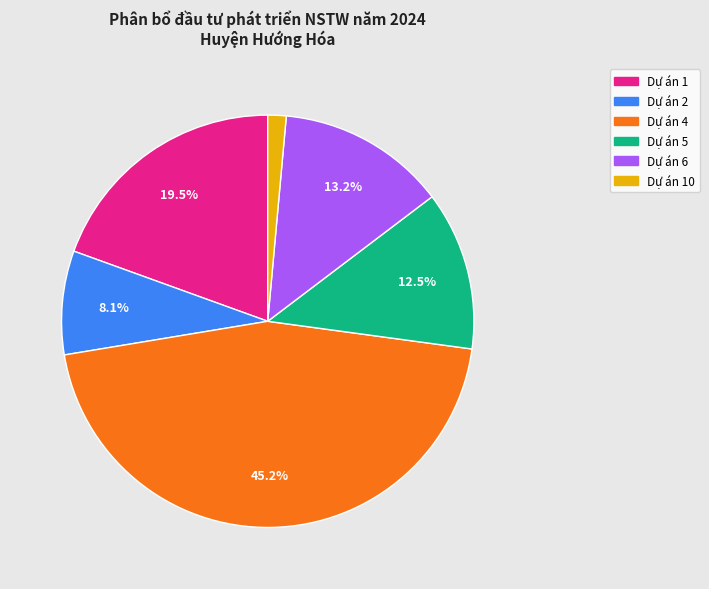

Is there a majority slice in this chart?

No